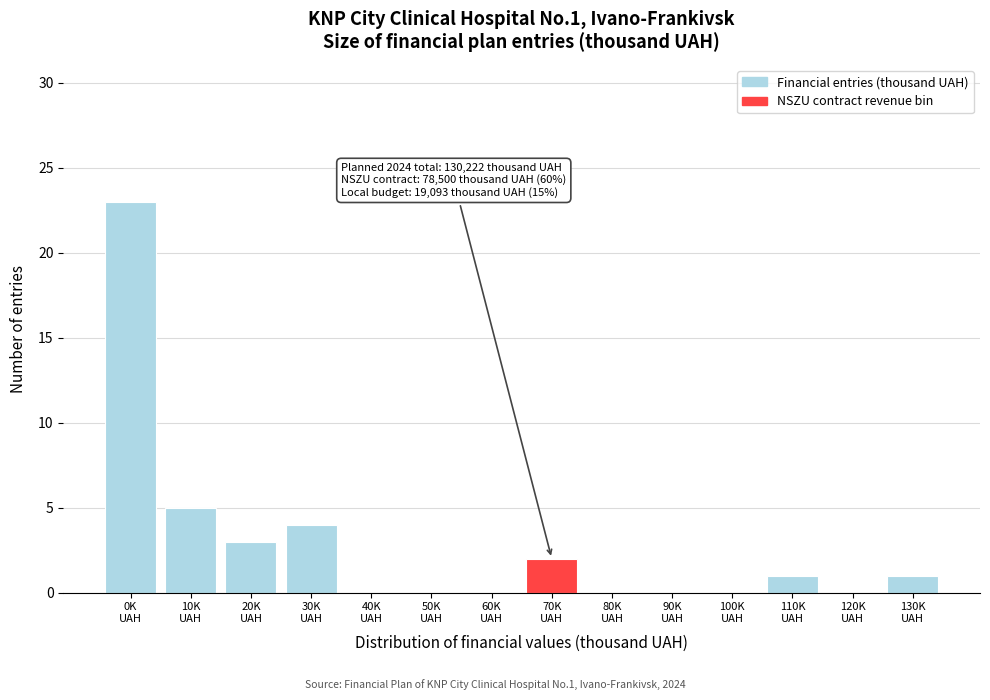

What is the greatest value displayed?

23